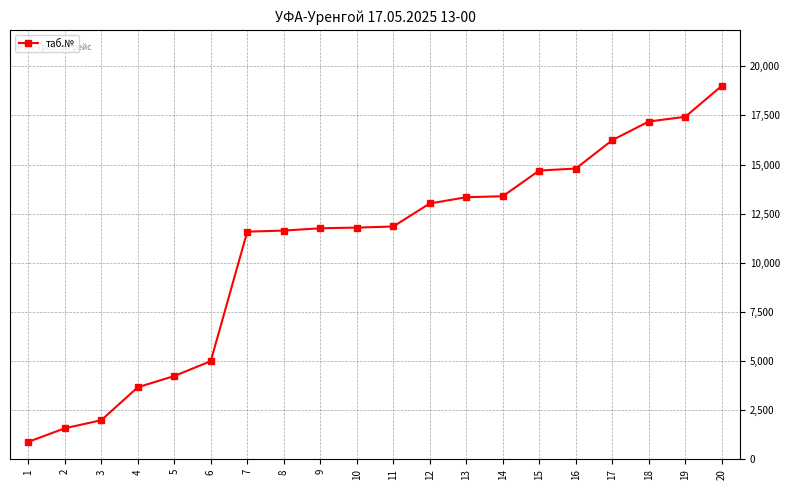

Approximately how many times larger is the value at 12 compared to 1?

14.7